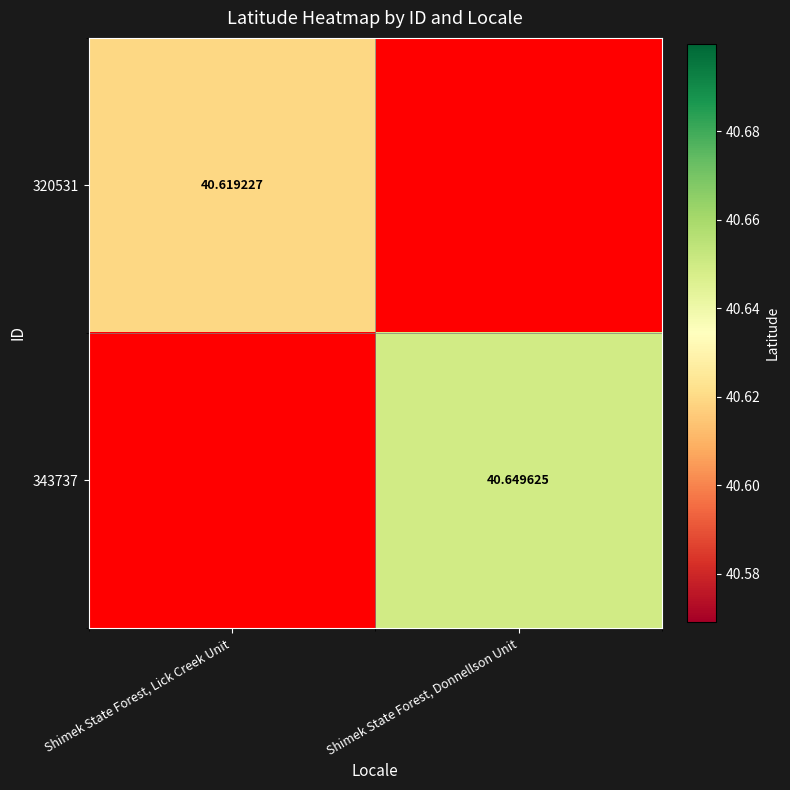

Rank the series by their average value, from lowest to highest.

320531, 343737